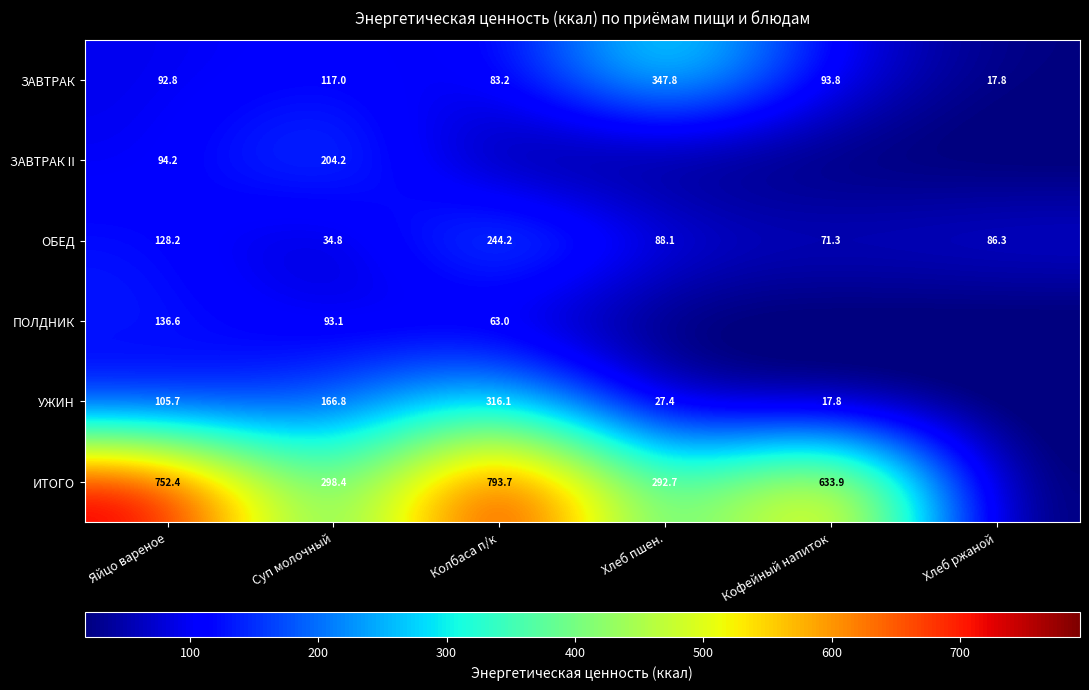

True or false: ПОЛДНИК has a value of 136.6 at Яйцо вареное.

True